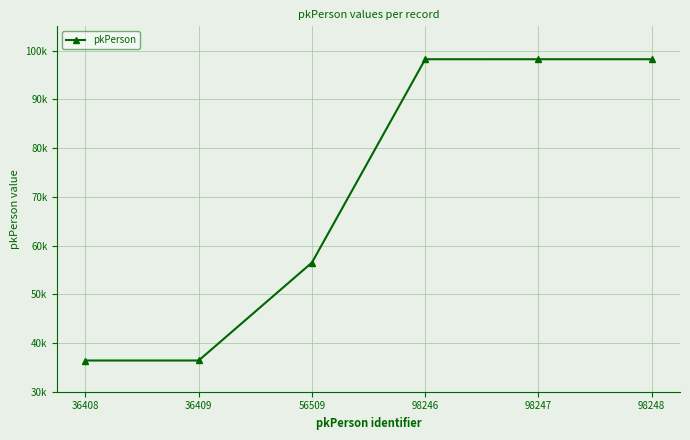

Does the chart have visible grid lines?

Yes